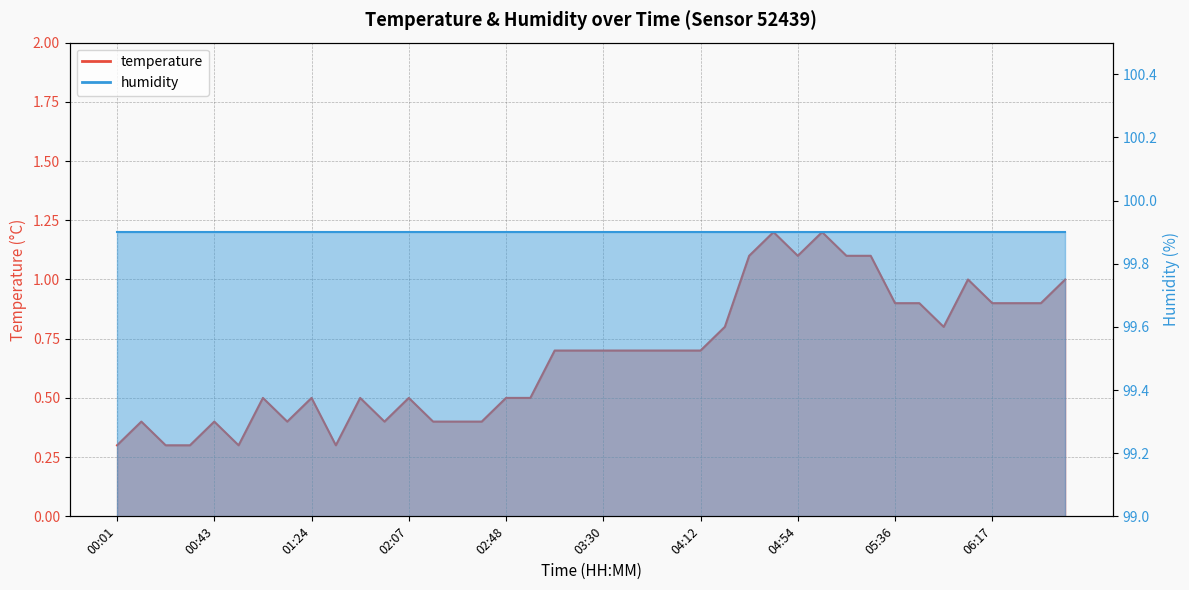

What is the difference between the values at 05:36 and 04:22?

0.1